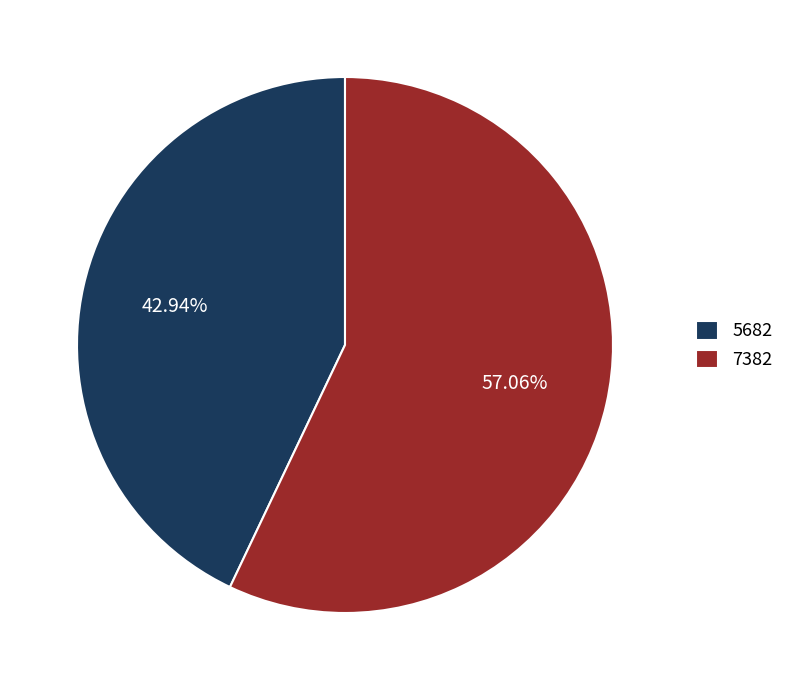

Count the number of slices in the pie.

2